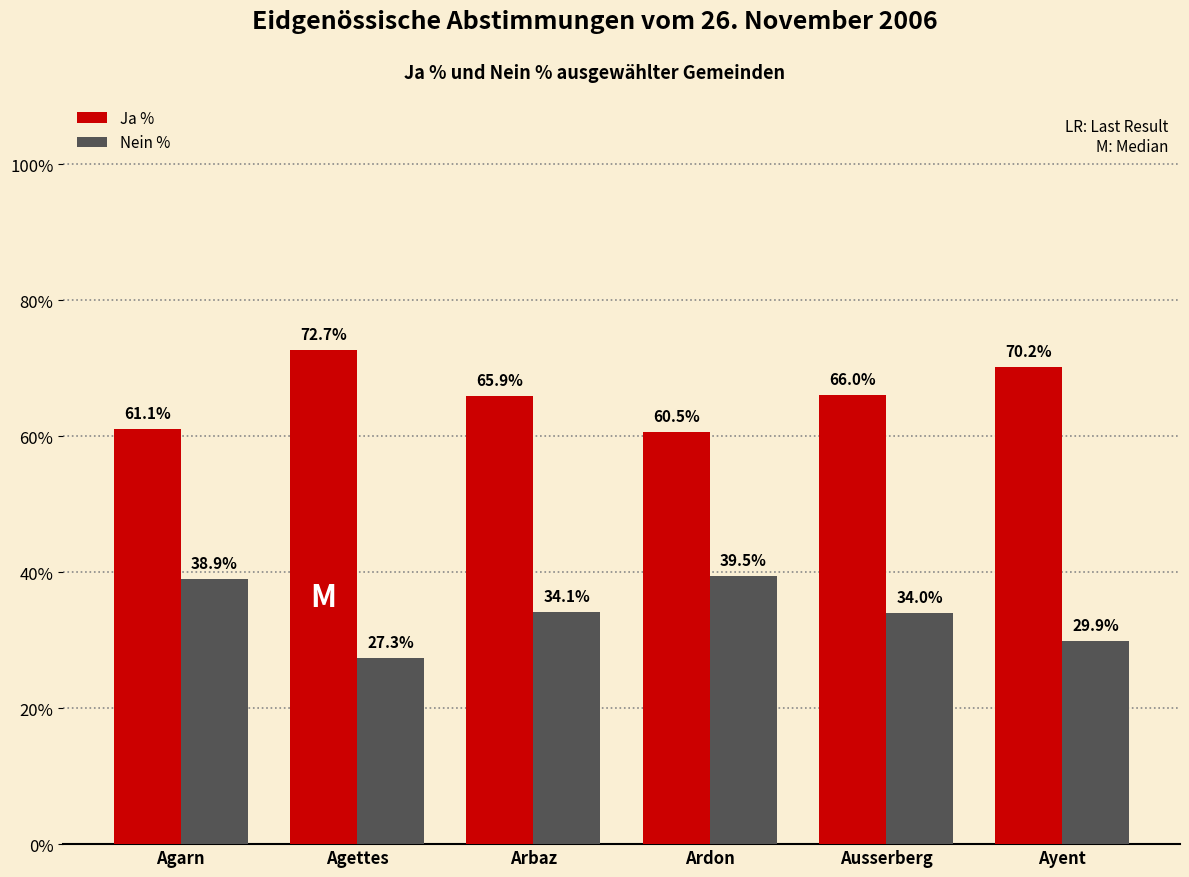

What is the lowest value of the Nein % series?

27.3